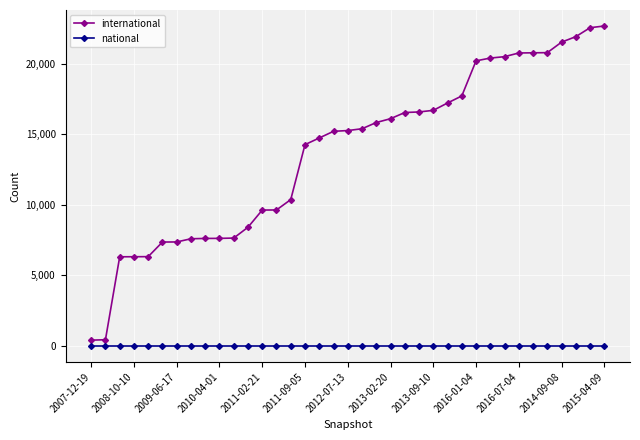

Which series has the widest spread of values?

international